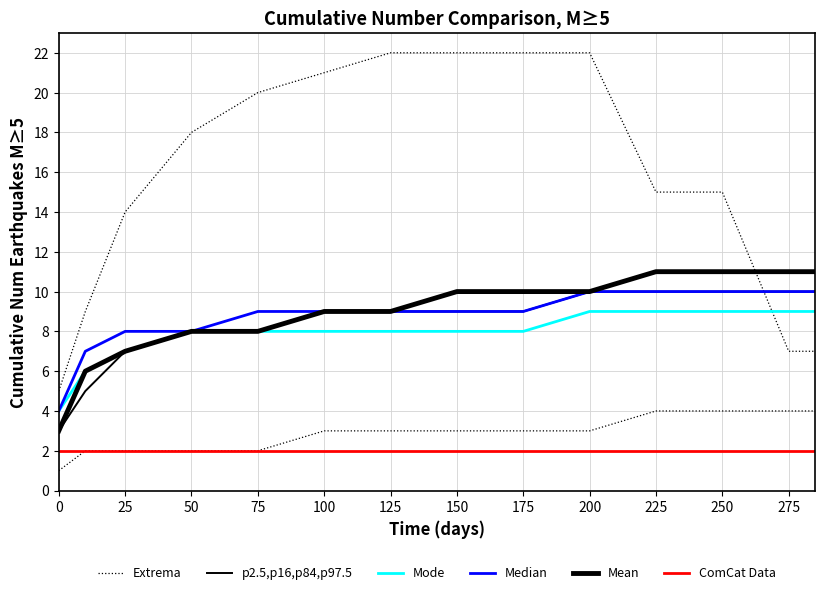

Count the p2.5,p16,p84,p97.5 values in the range 8 to 10.

11